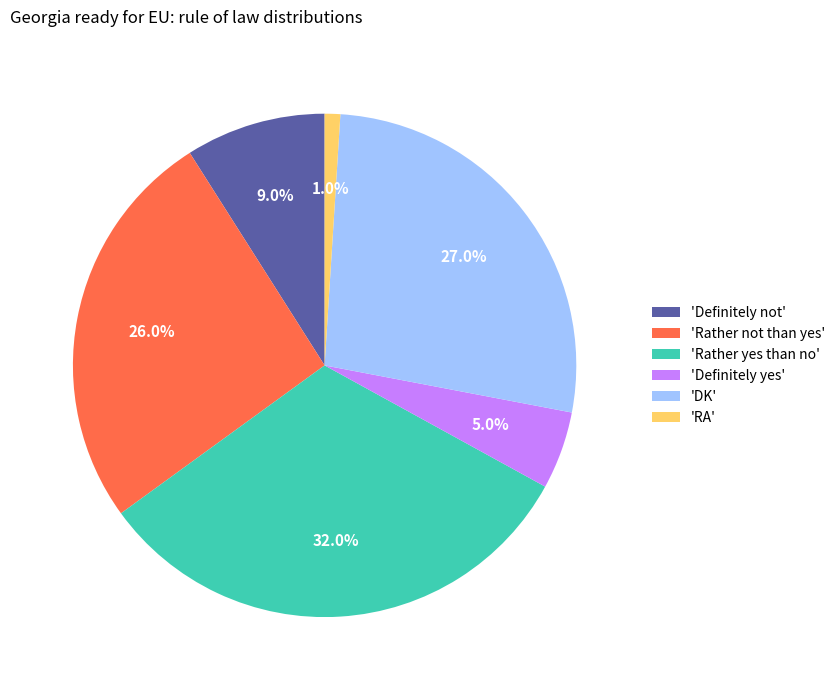

Which has a higher value, 'Definitely not' or 'Definitely yes'?

'Definitely not'